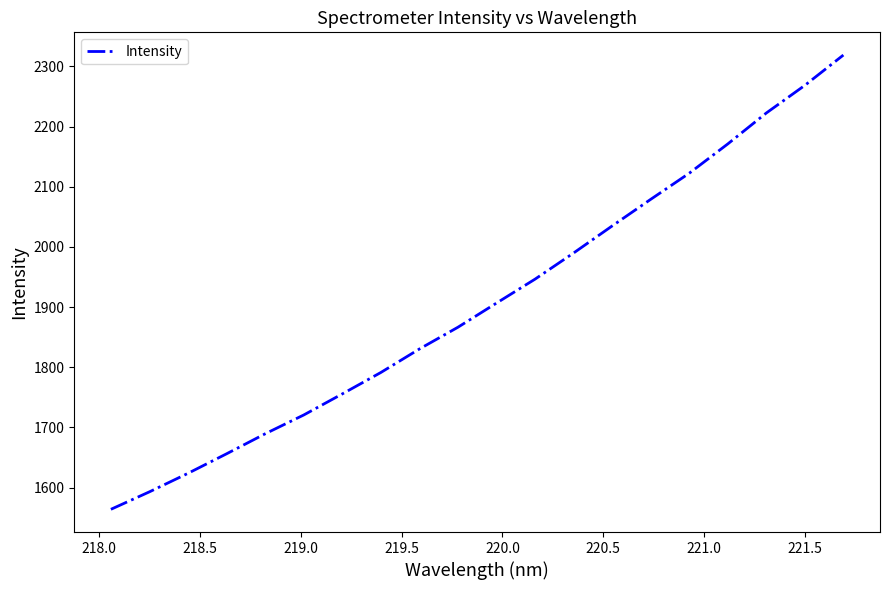

What is the maximum value shown in the chart?

2318.9